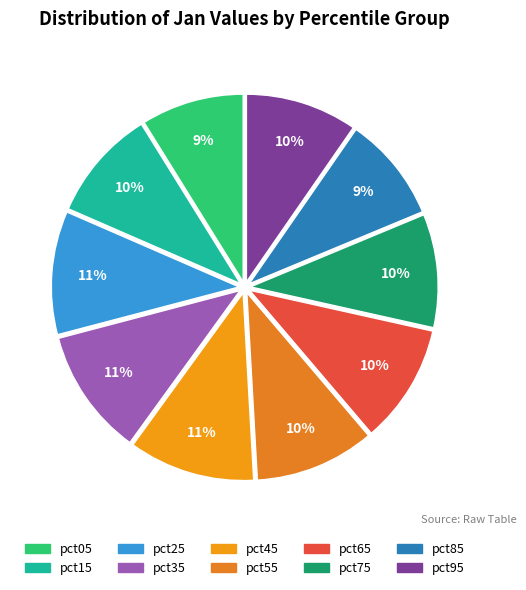

How much of the chart is everything except pct55?

89.7%